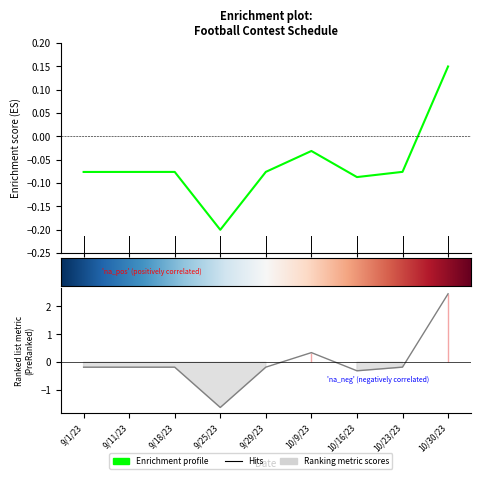

Is it true that the value at 9/1/23 is -0.1?

True